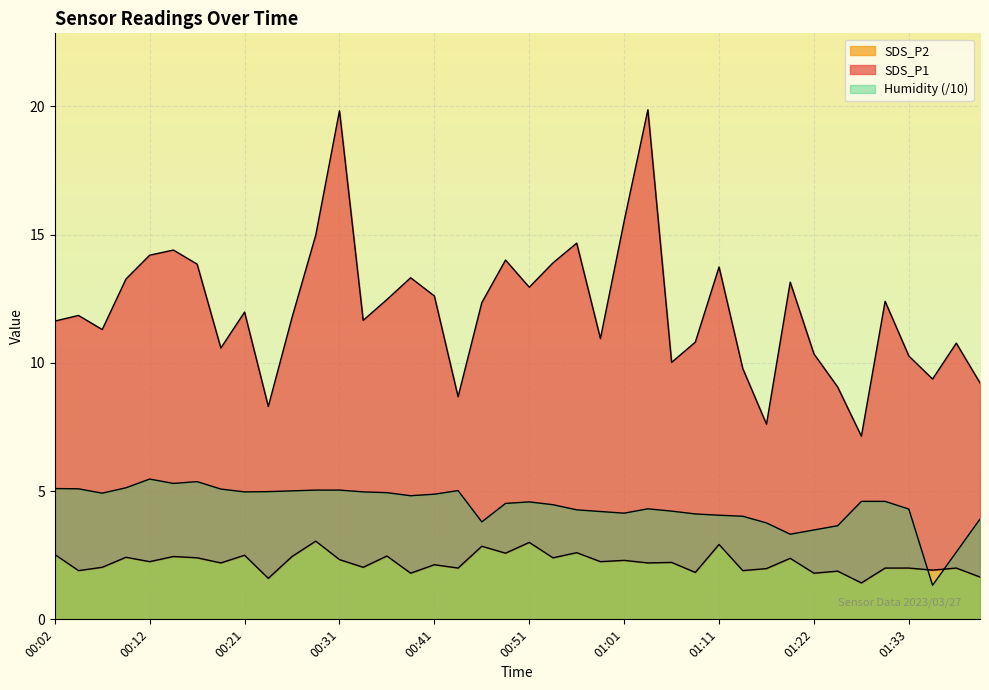

What value does the SDS_P2 series have at 01:25?

1.9